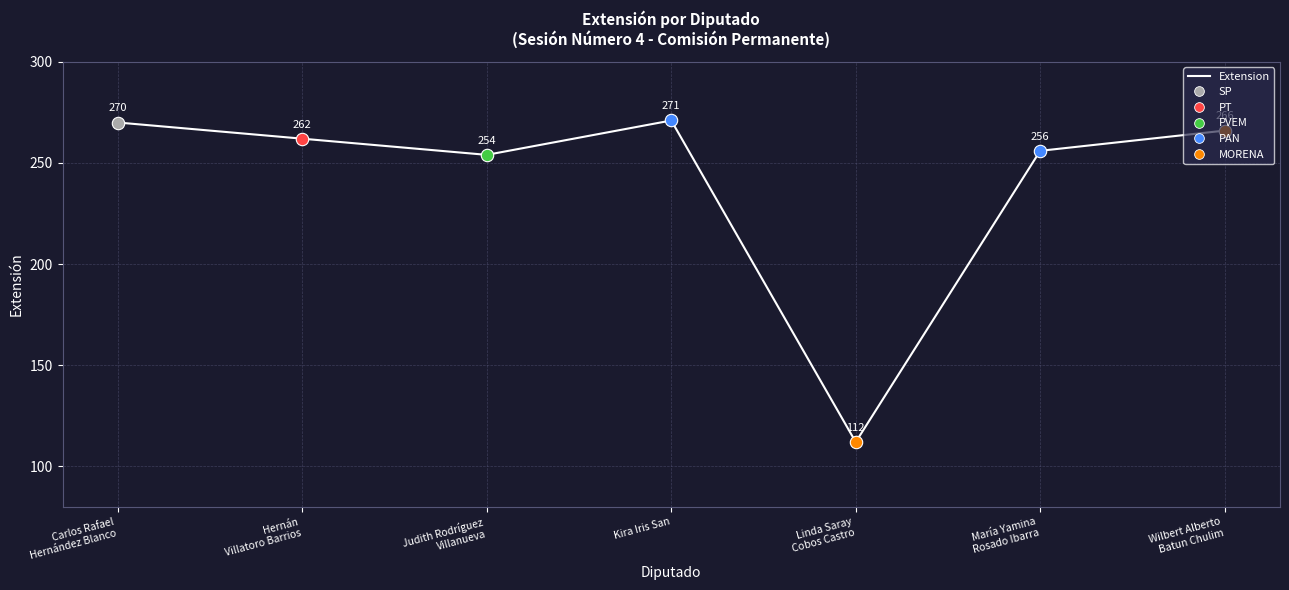

Which has a higher value, Kira Iris San or Carlos Rafael
Hernández Blanco?

Kira Iris San